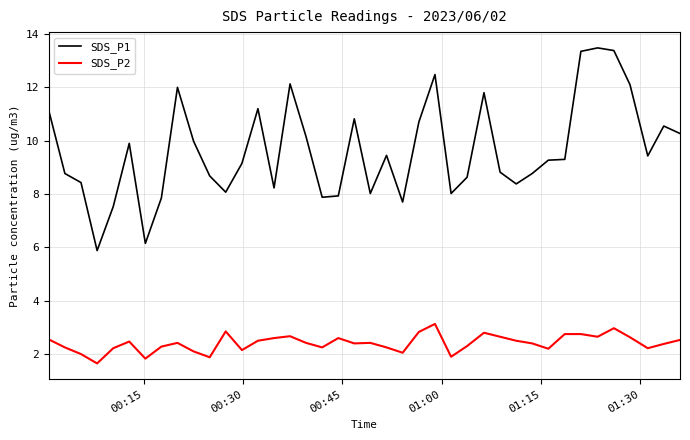

True or false: SDS_P2 and SDS_P1 cross at least once.

False